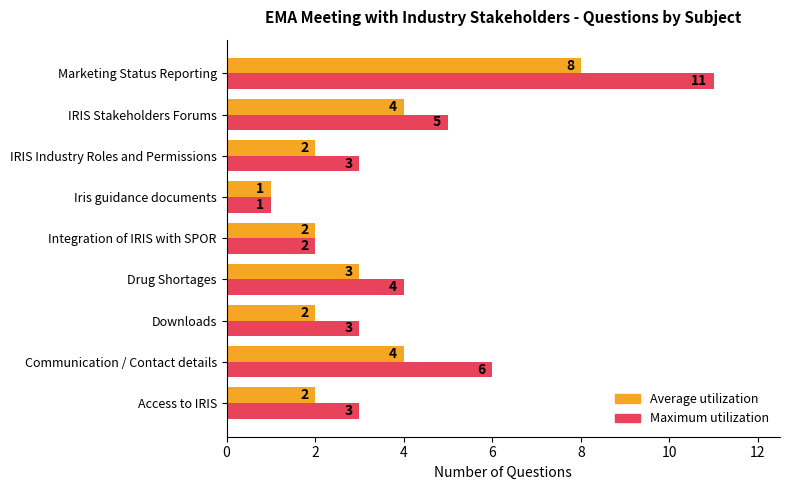

Which series has the widest spread of values?

Maximum utilization